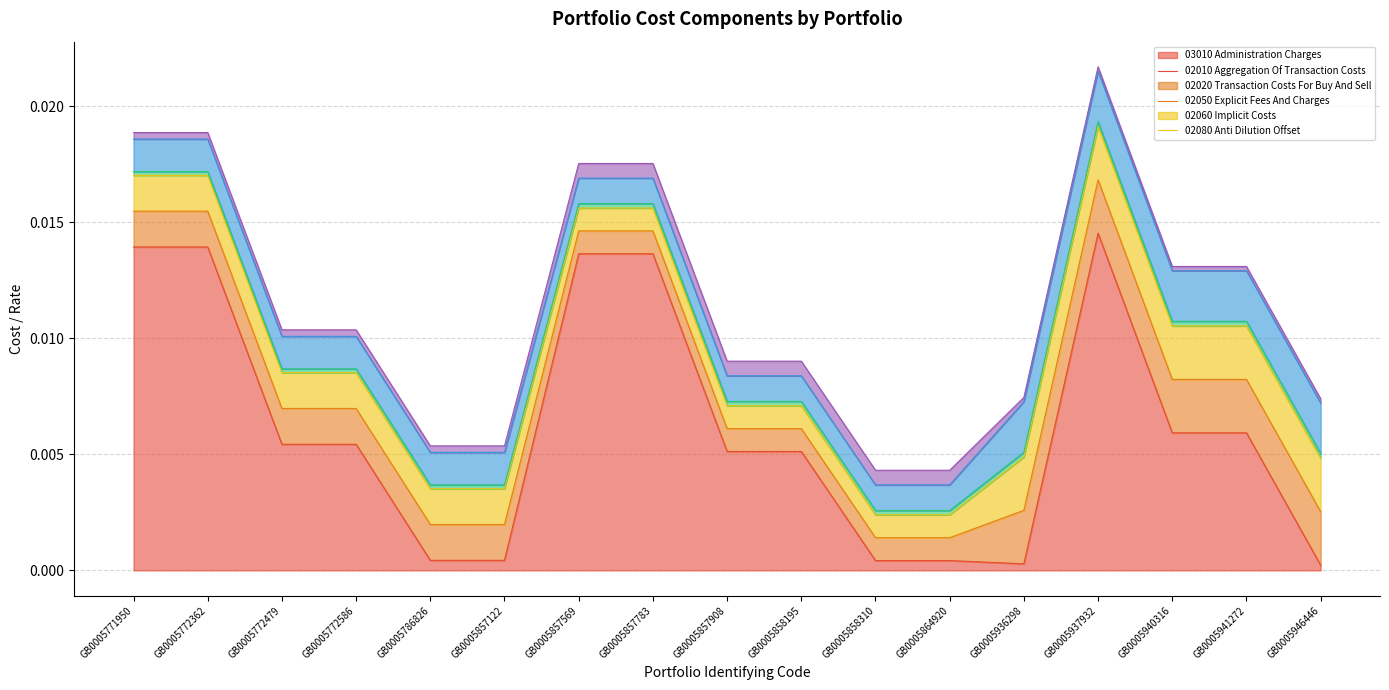

True or false: 02020_Transaction_Costs_For_Buy_And_Sell and 02010_Aggregation_Of_Transaction_Costs intersect in this chart.

False